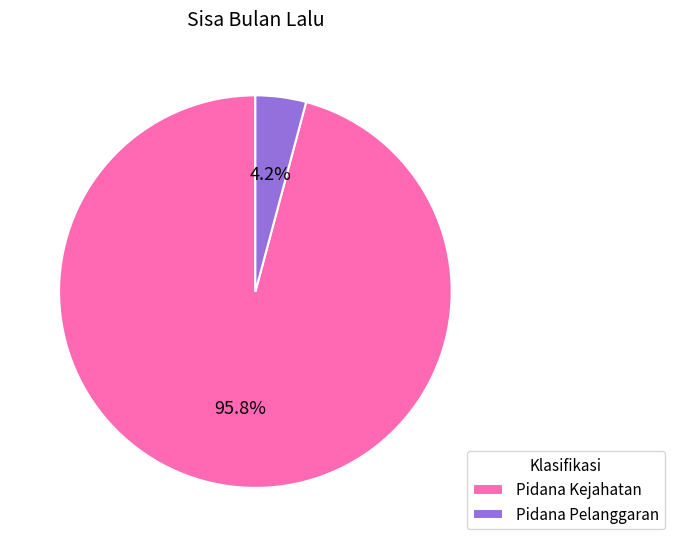

To the nearest percent, what is the difference between the Pidana Kejahatan and Pidana Pelanggaran slice percentages?

92%